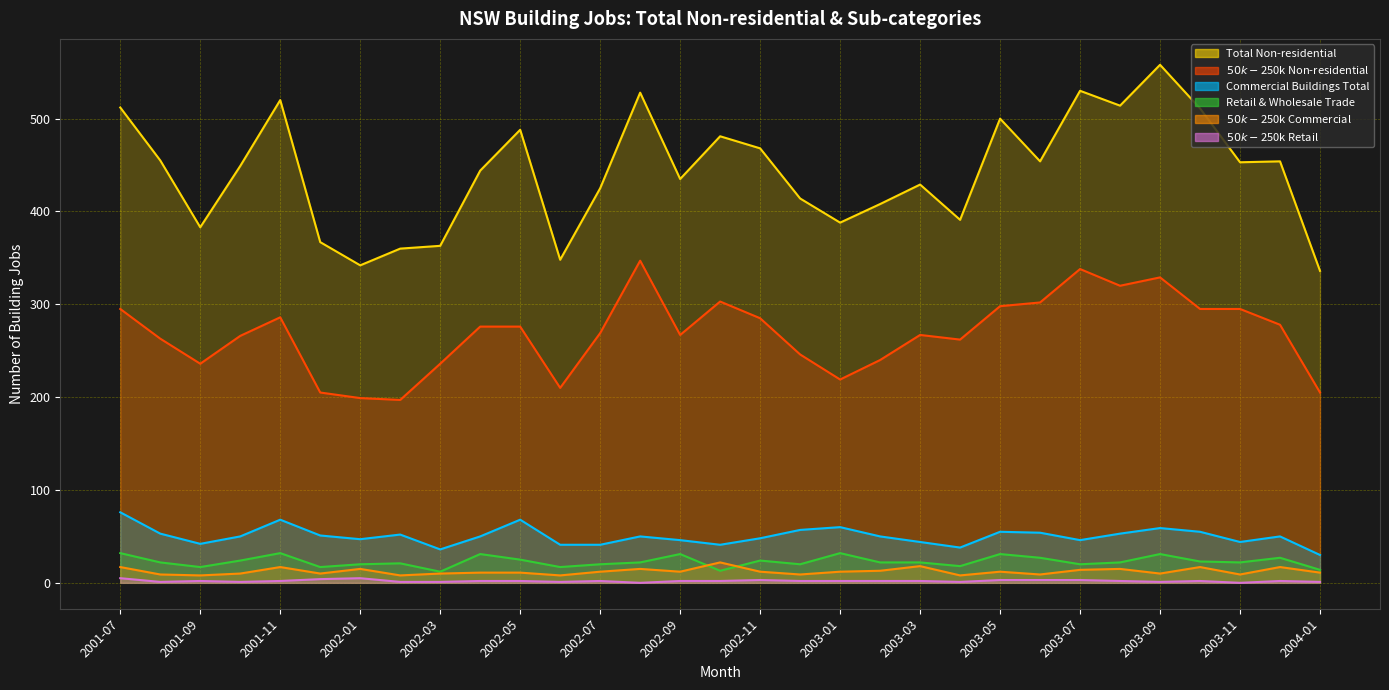

True or false: Total Non-residential and Retail & Wholesale Trade intersect in this chart.

False